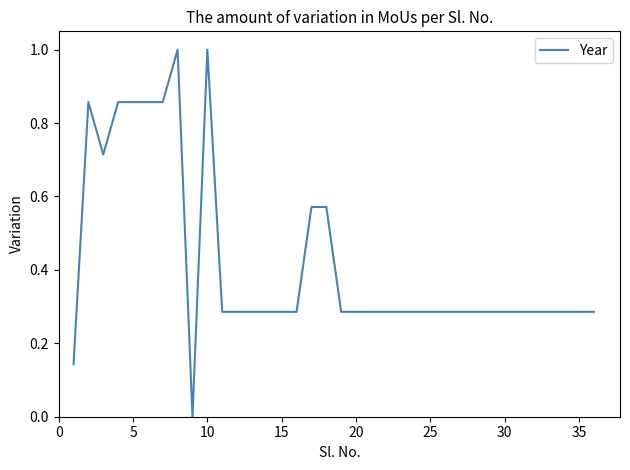

The value at 15 is 0.1. True or false?

False